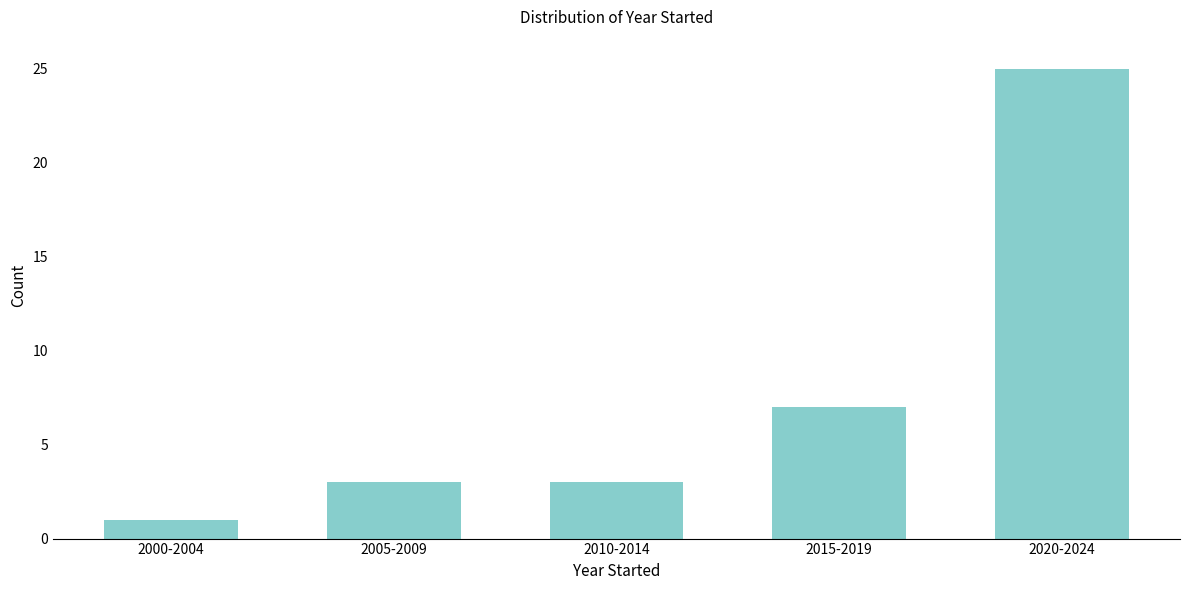

Reading left to right, what are all the values shown in this chart?

1	3	3	7	25